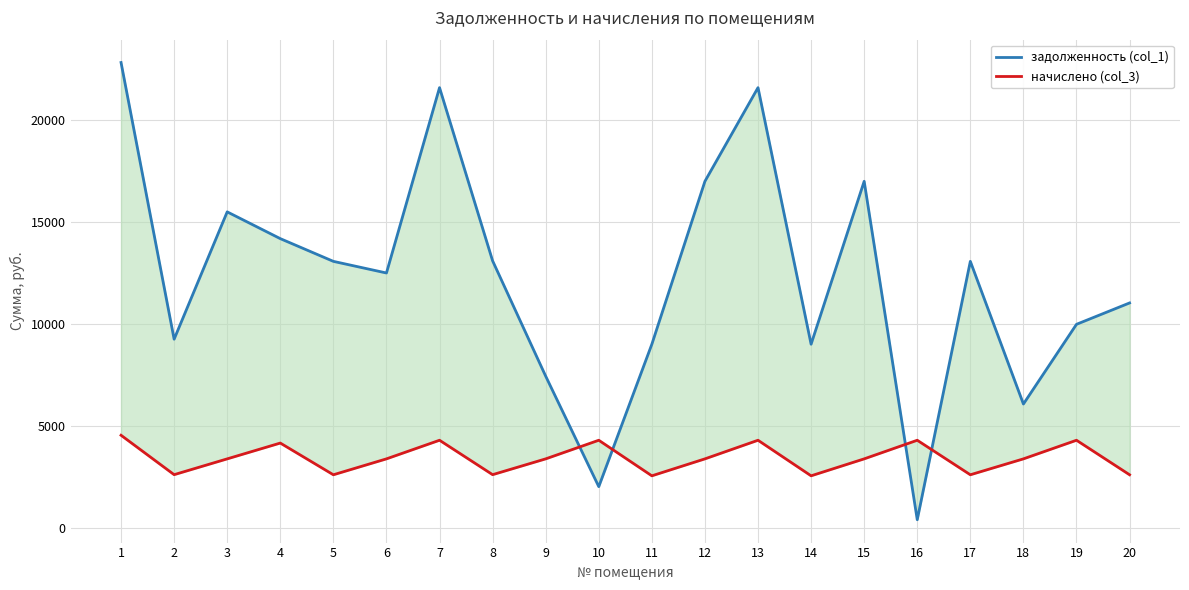

At how many categories does at least one series exceed 6270?

17